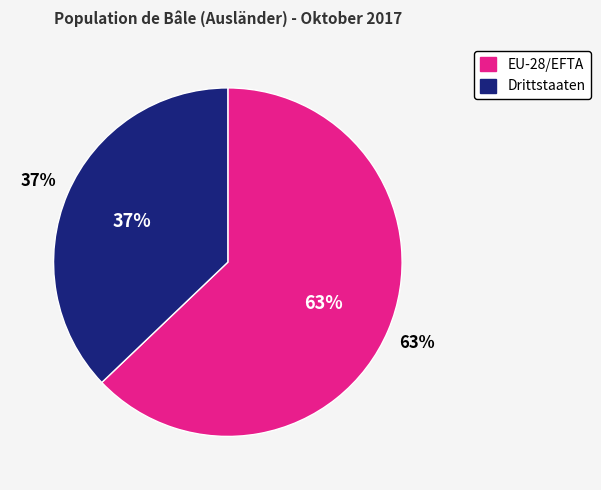

Rank the categories by value from lowest to highest.

Drittstaaten, EU-28/EFTA